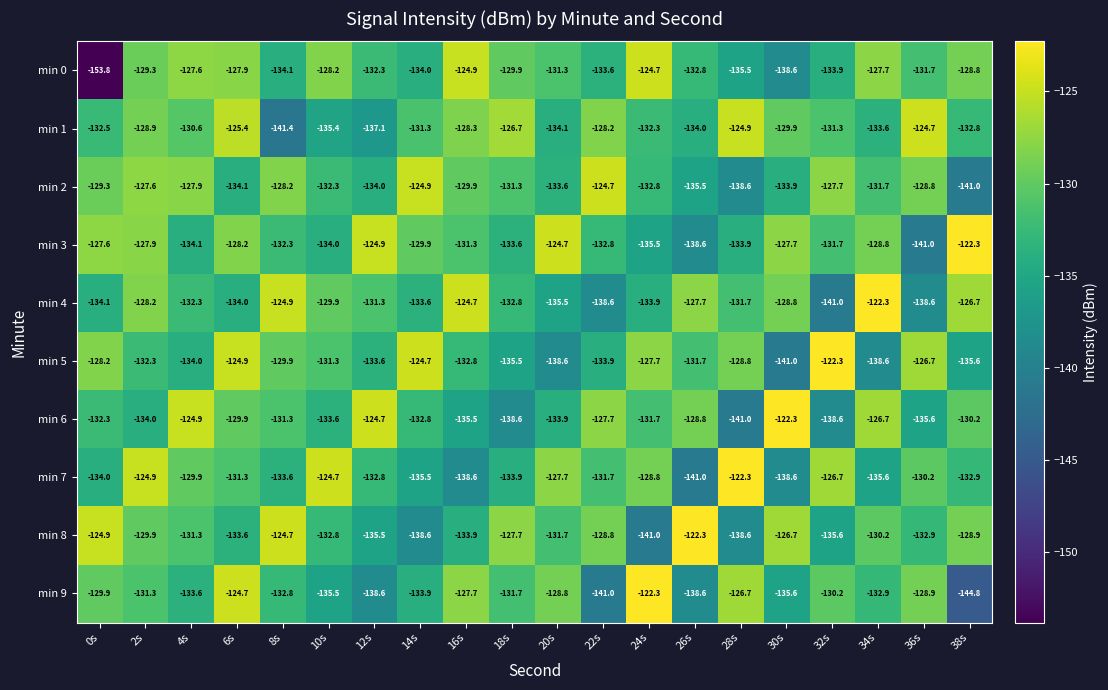

Read the min 5 value at 22s.

-133.9